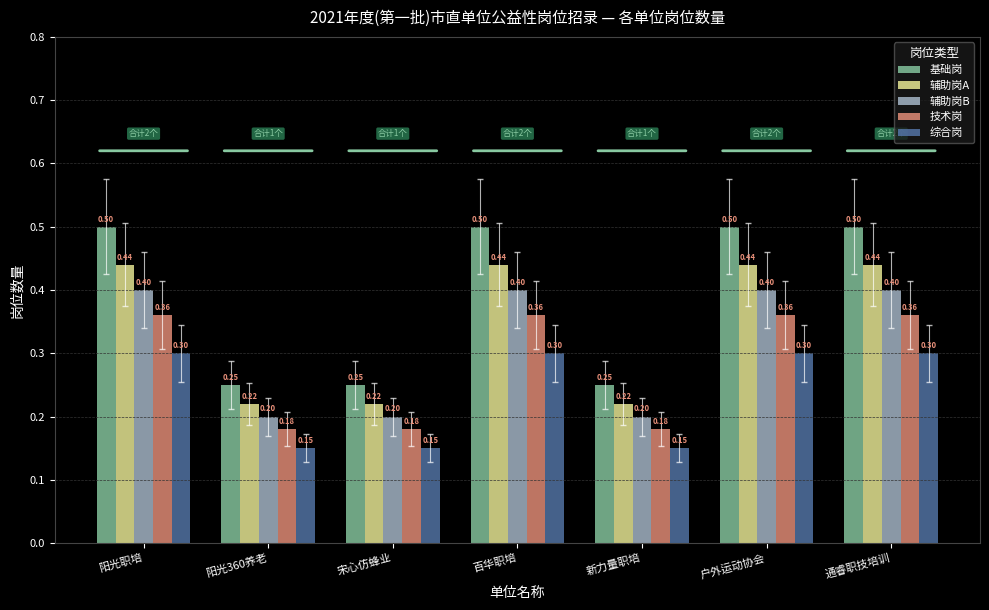

At how many categories does at least one series exceed 0?

7